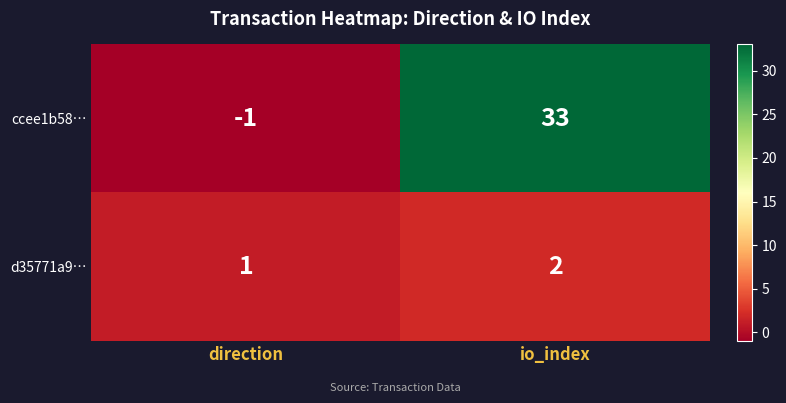

Rank the series at direction from lowest to highest value.

ccee1b58…, d35771a9…